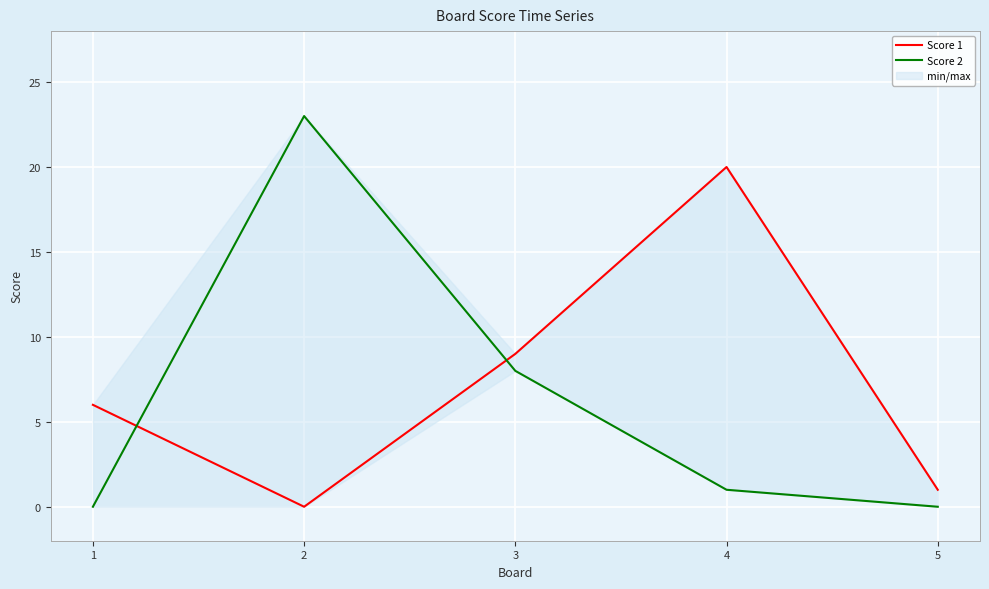

What is the value of the Score 1 point at the 3rd from the left?

9